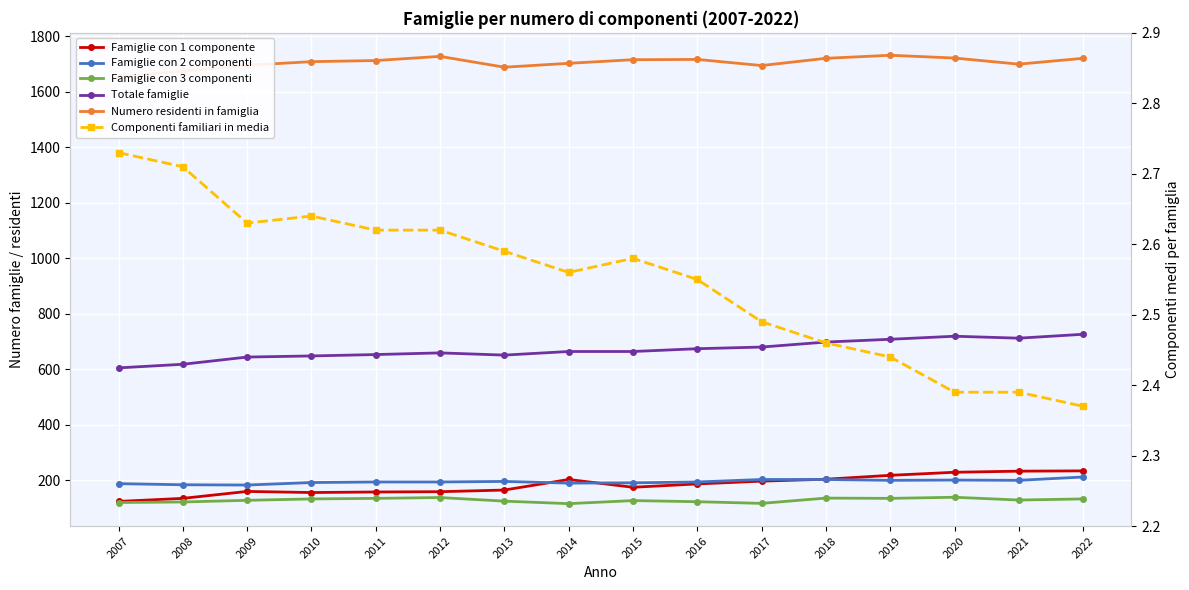

True or false: Componenti familiari in media and Famiglie con 3 componenti cross at least once.

False